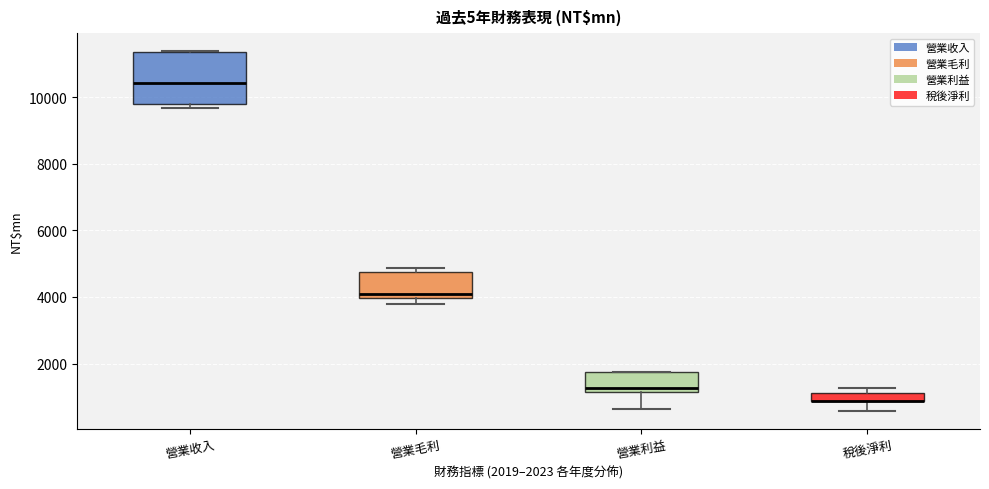

Where does the median line of the box for 營業收入 sit on the y-axis? The values are not printed on the chart, so give them approximately, as read against the axis.

10400